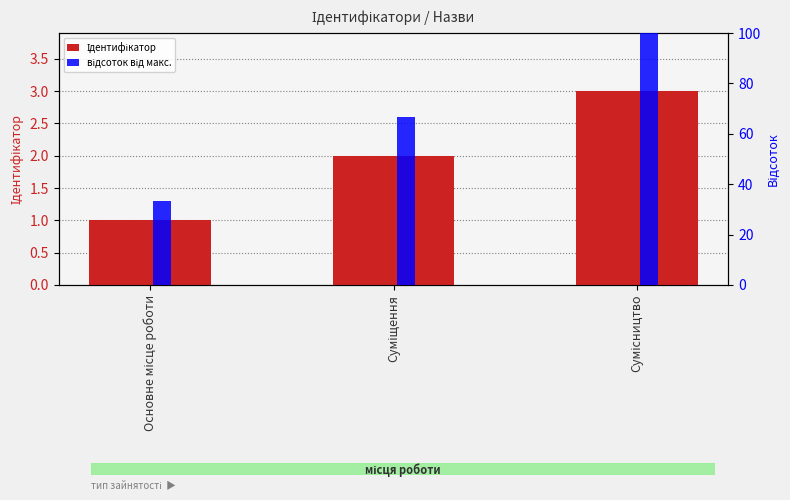

List the series in order of their peak value, highest first.

відсоток від макс., Ідентифікатор